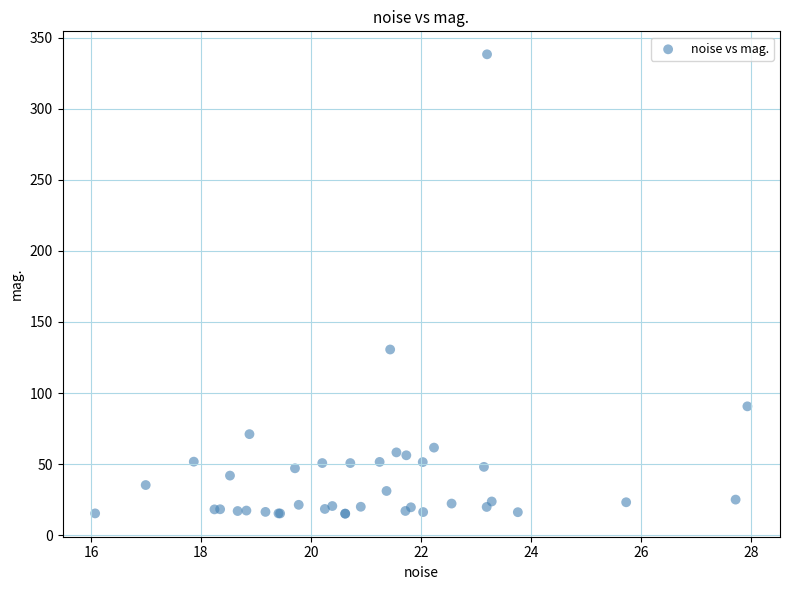

What Y value in the scatter plot is closest to 176?

130.6